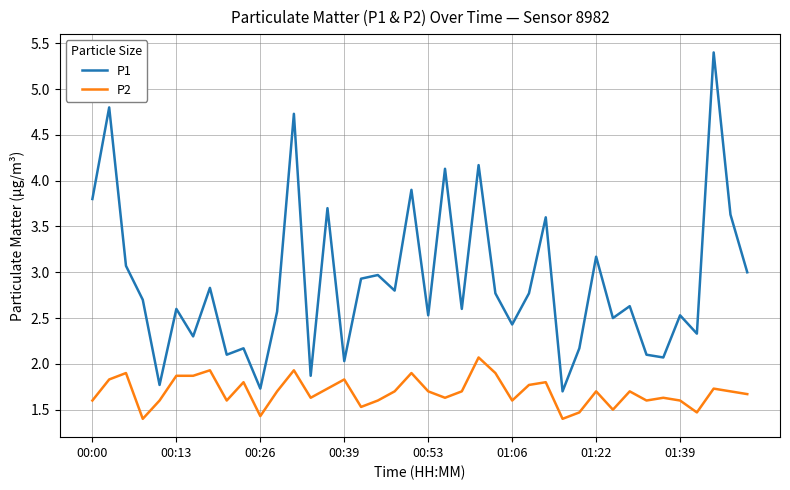

Reading left to right, transcribe all the data shown in this chart.

P1: 3.8	4.8	3.1	2.7	1.8	2.6	2.3	2.8	2.1	2.2	1.7	2.6	4.7	1.9	3.7	2.0	2.9	3.0	2.8	3.9	2.5	4.1	2.6	4.2	2.8	2.4	2.8	3.6	1.7	2.2	3.2	2.5	2.6	2.1	2.1	2.5	2.3	5.4	3.6	3.0
P2: 1.6	1.8	1.9	1.4	1.6	1.9	1.9	1.9	1.6	1.8	1.4	1.7	1.9	1.6	1.7	1.8	1.5	1.6	1.7	1.9	1.7	1.6	1.7	2.1	1.9	1.6	1.8	1.8	1.4	1.5	1.7	1.5	1.7	1.6	1.6	1.6	1.5	1.7	1.7	1.7